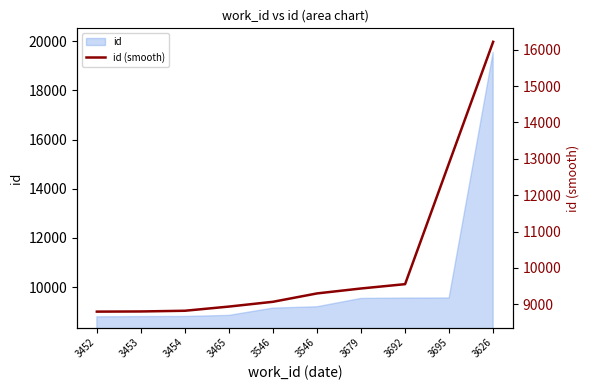

What is the maximum value shown in the chart?

16219.0